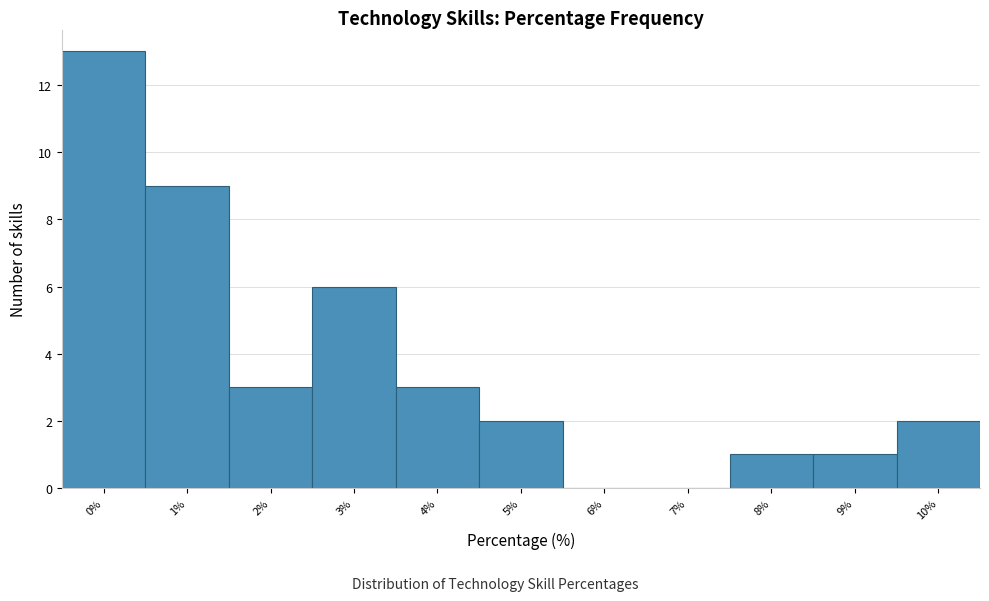

Over which range of the x-axis is the bar tallest?

-0.5 to 0.5